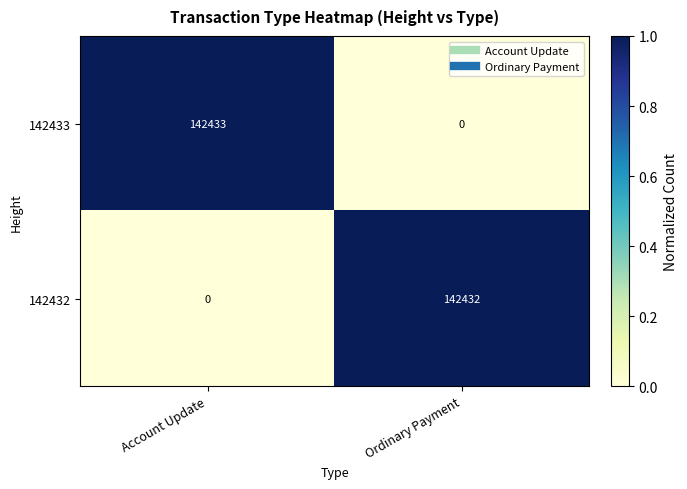

Rank the series by their maximum value, from highest to lowest.

142433, 142432